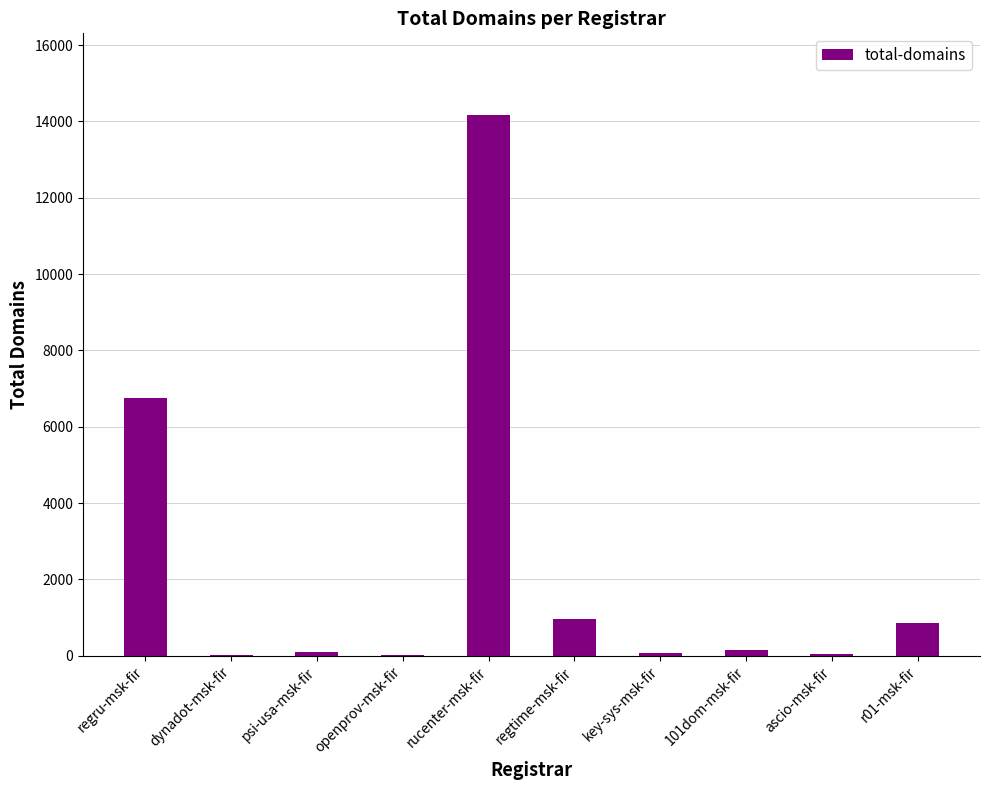

What is the difference between the values at ascio-msk-fir and rucenter-msk-fir?

14138